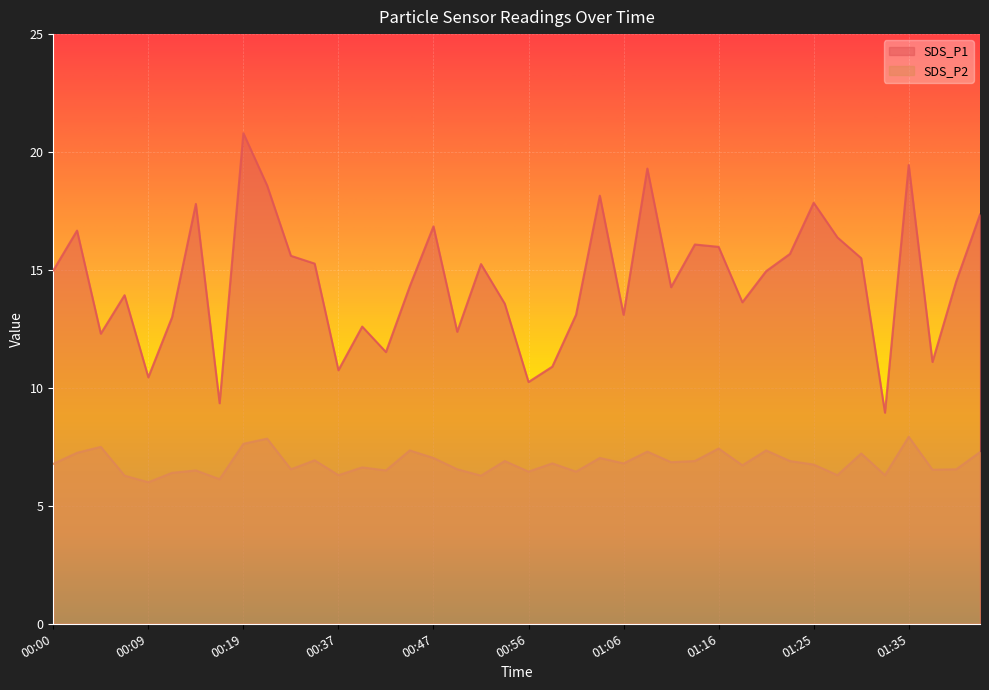

Reading left to right, transcribe all the data shown in this chart.

SDS_P1: 15.0	16.7	12.3	13.9	10.4	13.0	17.8	9.3	20.8	18.6	15.6	15.3	10.8	12.6	11.5	14.3	16.9	12.4	15.2	13.6	10.2	10.9	13.1	18.1	13.1	19.3	14.3	16.1	16.0	13.6	14.9	15.7	17.9	16.4	15.5	8.9	19.4	11.1	14.5	17.4
SDS_P2: 6.8	7.2	7.5	6.3	6.0	6.4	6.5	6.1	7.6	7.8	6.5	6.9	6.3	6.6	6.5	7.3	7.0	6.5	6.3	6.9	6.5	6.8	6.5	7.0	6.8	7.3	6.8	6.9	7.4	6.7	7.3	6.9	6.8	6.3	7.2	6.3	7.9	6.5	6.5	7.3